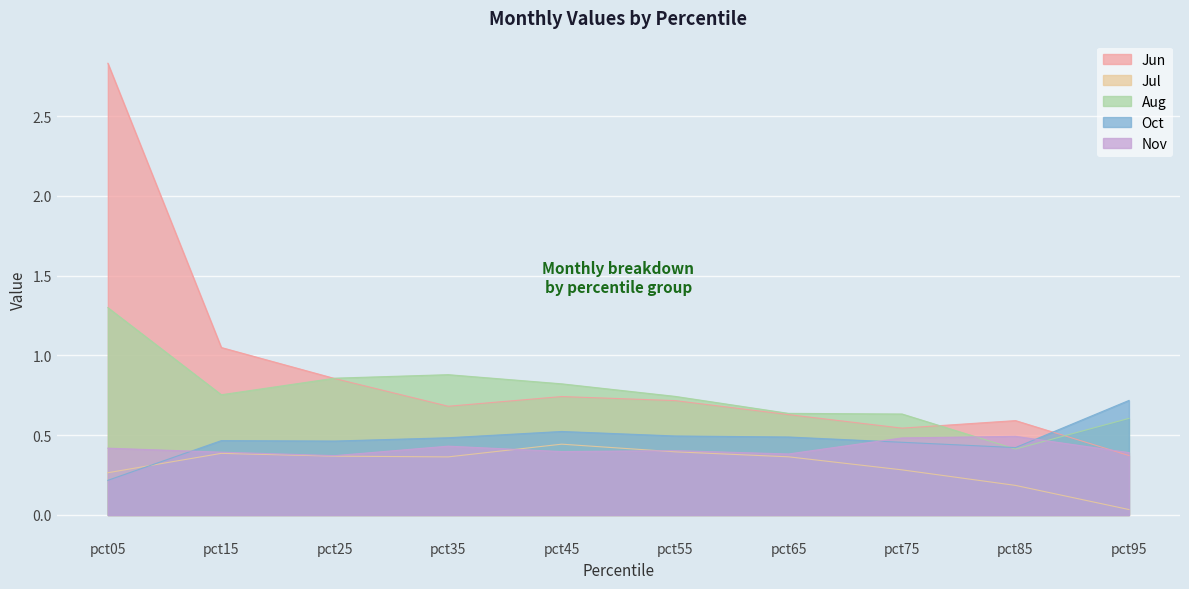

List the series in order of their peak value, highest first.

Jun, Aug, Oct, Nov, Jul